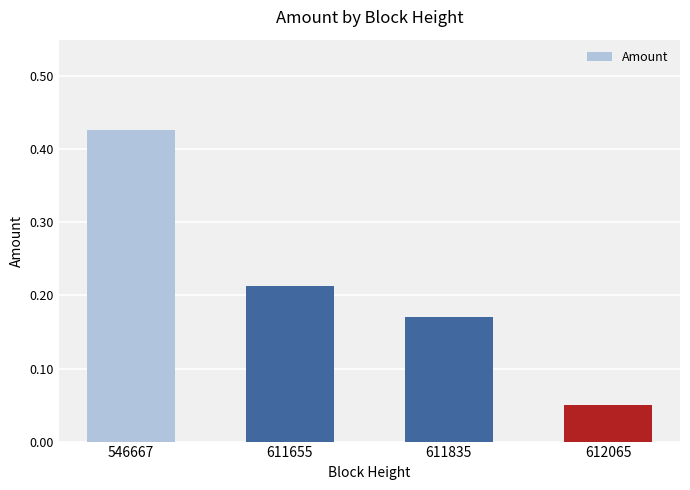

How many series are shown in this chart?

1